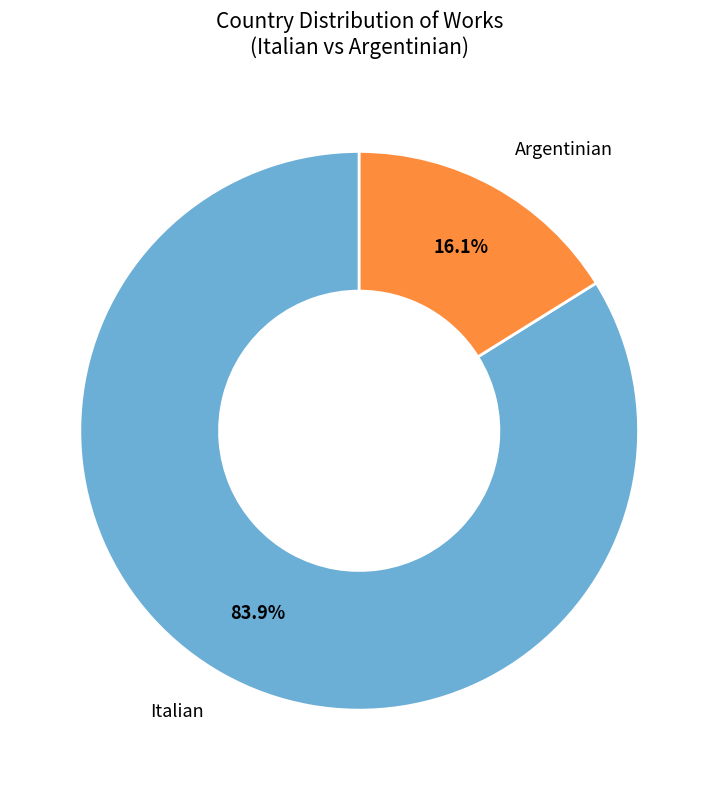

Does any single category account for the majority?

Yes